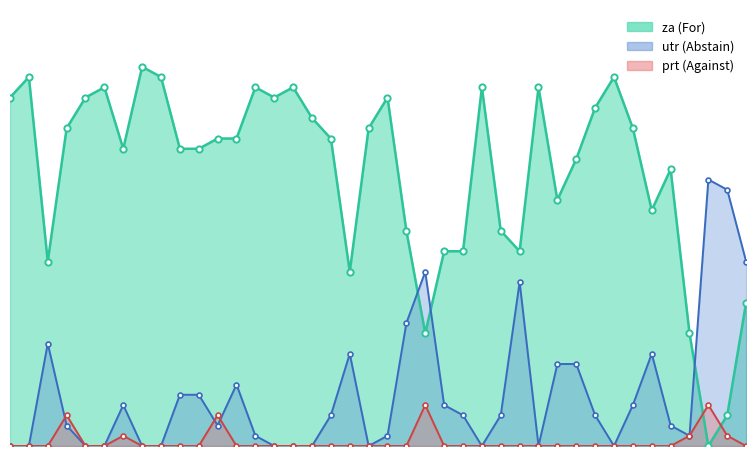

How many values in the prt series exceed 0?

7